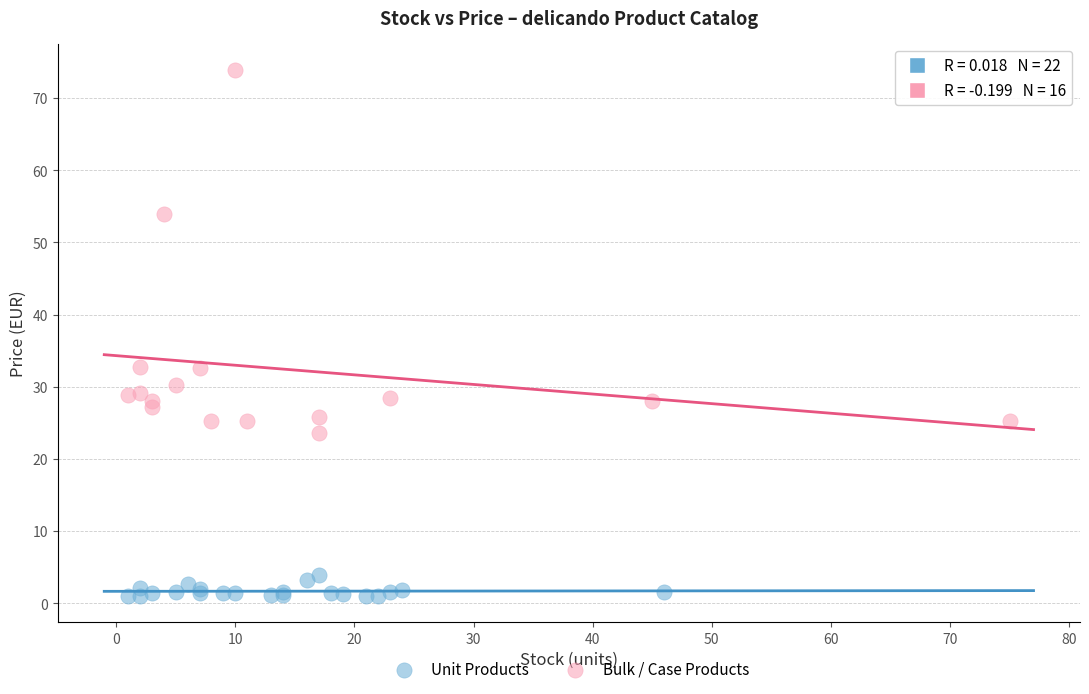

Which series has the widest spread of Y values?

Bulk / Case Products